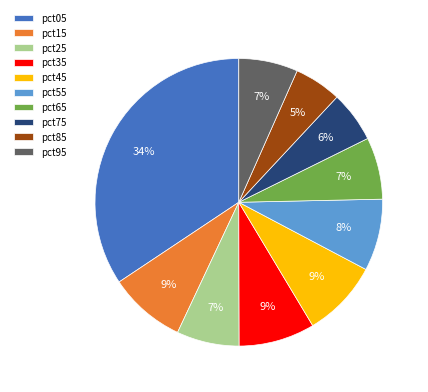

To the nearest percent, what portion does pct35 represent?

9%